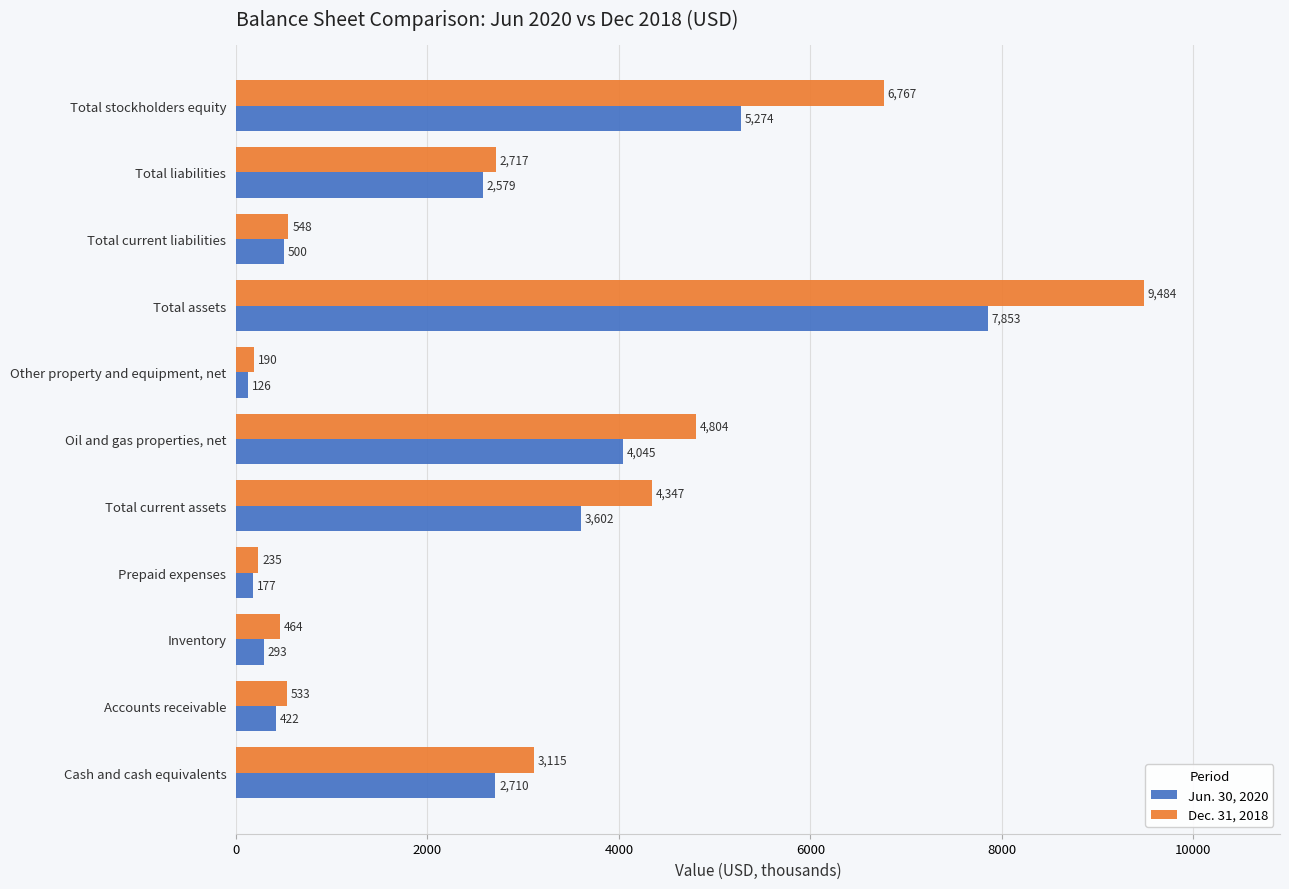

List the series in order of their peak value, lowest first.

Jun. 30, 2020, Dec. 31, 2018